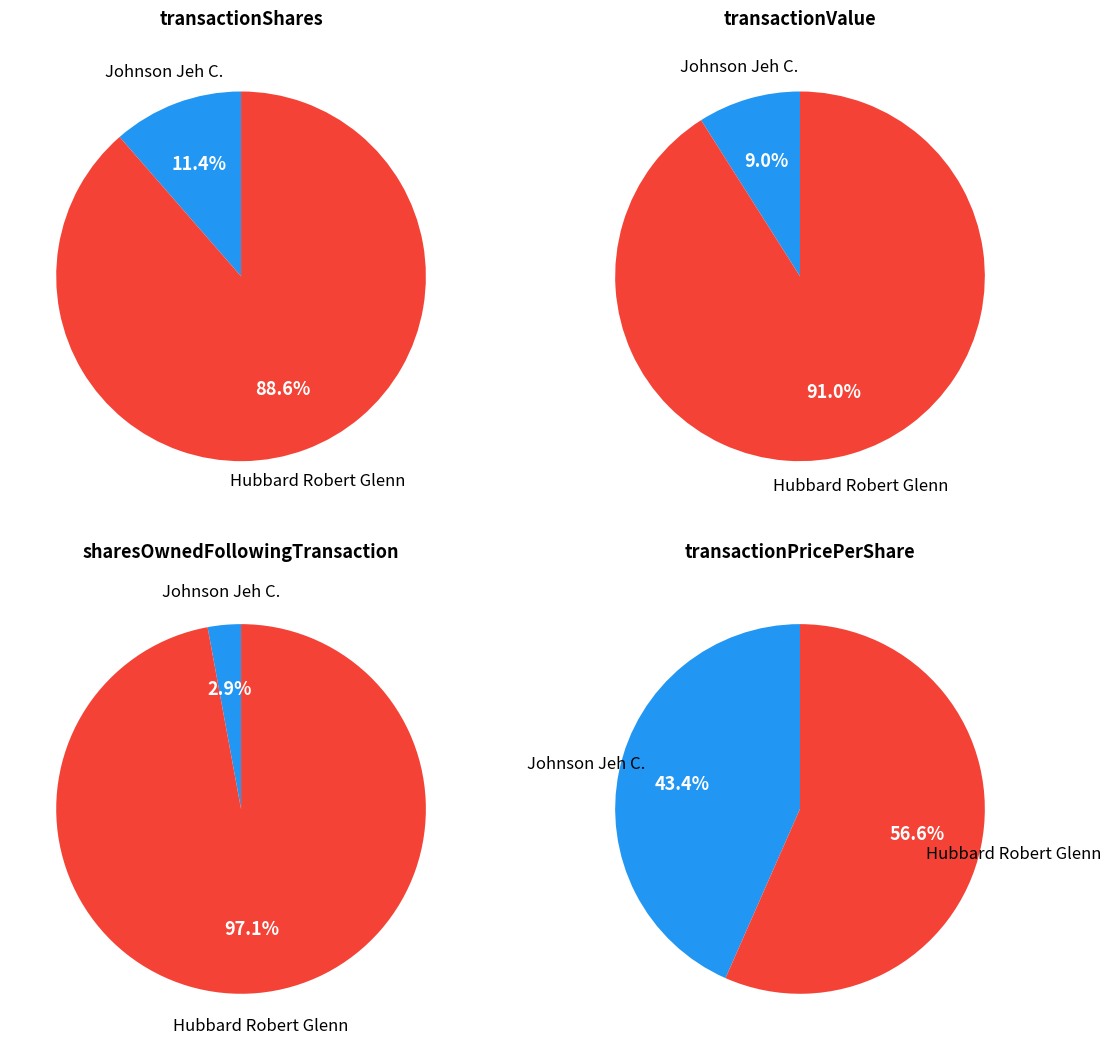

What percentage is the Hubbard Robert Glenn slice, to the nearest percent?

57%